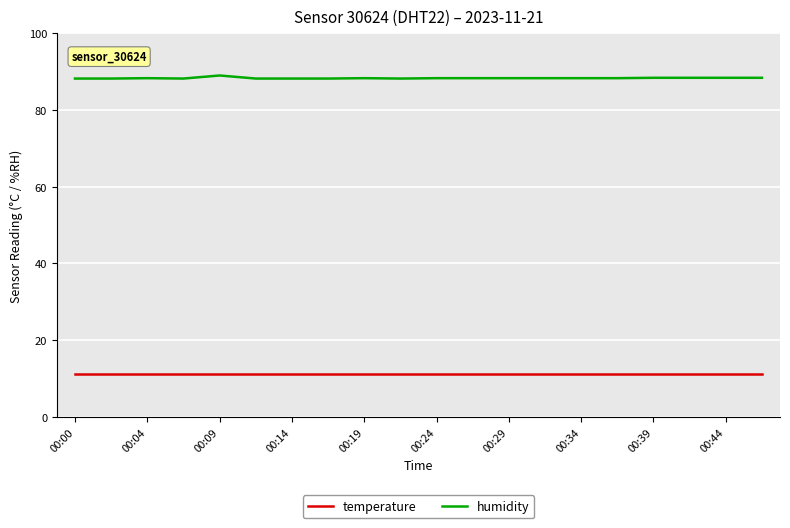

What is the smallest value displayed?

11.3